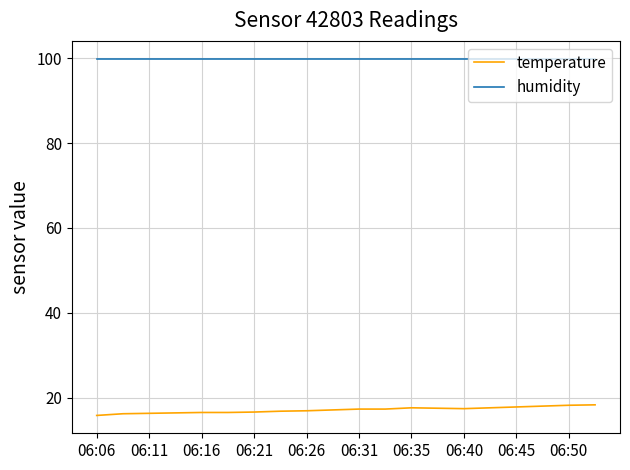

Which series has the largest total across all categories?

humidity